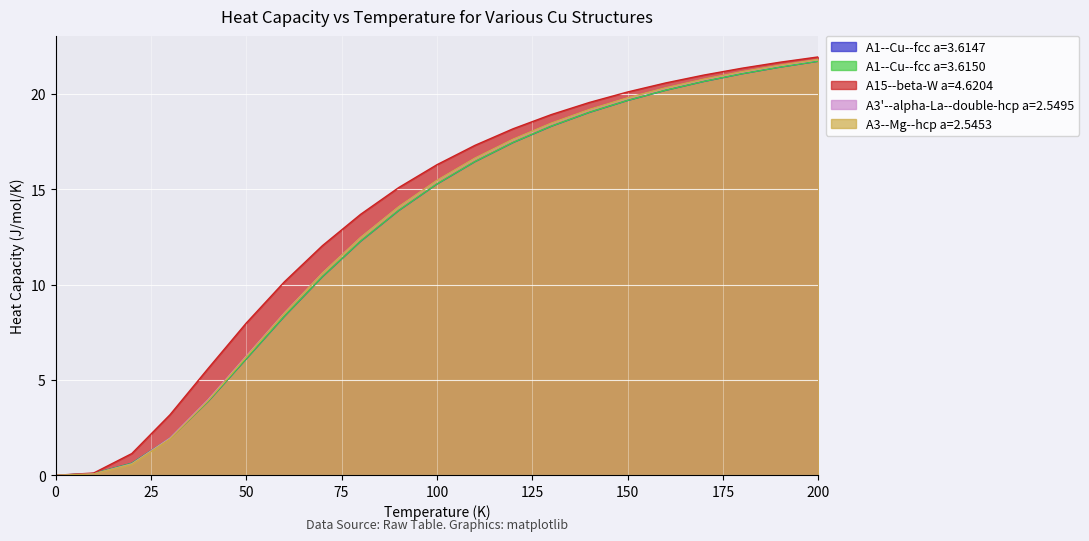

Reading left to right, extract all data points from this chart.

A1--Cu--fcc a=3.6147: 0=0.0	10=0.1	20=0.6	30=1.9	40=3.9	50=6.1	60=8.3	70=10.4	80=12.3	90=13.9	100=15.3	110=16.4	120=17.4	130=18.3	140=19.0	150=19.7	160=20.2	170=20.7	180=21.1	190=21.4	200=21.7
A1--Cu--fcc a=3.6150: 0=0.0	10=0.1	20=0.6	30=1.9	40=3.9	50=6.1	60=8.3	70=10.4	80=12.3	90=13.9	100=15.3	110=16.5	120=17.5	130=18.3	140=19.0	150=19.7	160=20.2	170=20.7	180=21.1	190=21.4	200=21.7
A15--beta-W a=4.6204: 0=0.0	10=0.1	20=1.1	30=3.2	40=5.6	50=8.0	60=10.1	70=12.0	80=13.7	90=15.1	100=16.3	110=17.3	120=18.2	130=18.9	140=19.6	150=20.1	160=20.6	170=21.0	180=21.4	190=21.7	200=21.9
A3'--alpha-La--double-hcp a=2.5495: 0=0.0	10=0.1	20=0.6	30=1.9	40=4.0	50=6.2	60=8.5	70=10.6	80=12.5	90=14.1	100=15.4	110=16.6	120=17.6	130=18.4	140=19.2	150=19.8	160=20.3	170=20.8	180=21.2	190=21.5	200=21.8
A3--Mg--hcp a=2.5453: 0=0.0	10=0.1	20=0.6	30=1.9	40=3.9	50=6.2	60=8.5	70=10.6	80=12.5	90=14.1	100=15.5	110=16.6	120=17.6	130=18.5	140=19.2	150=19.8	160=20.3	170=20.8	180=21.2	190=21.5	200=21.8